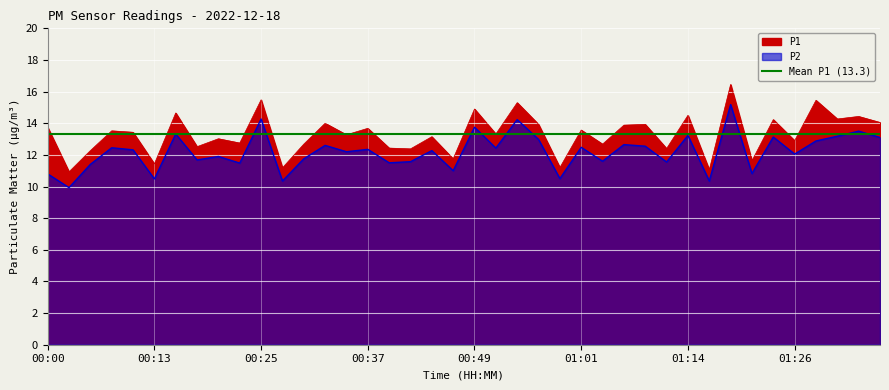

What is the average value of the P1 series?

13.3